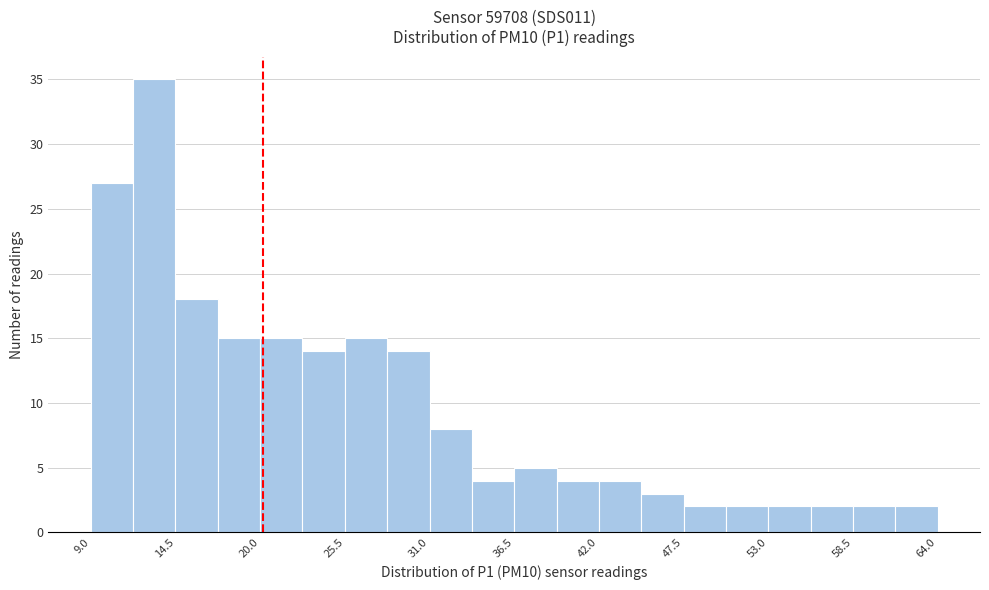

Read against the x-axis, roughly where is the centre of the tallest bar?

13